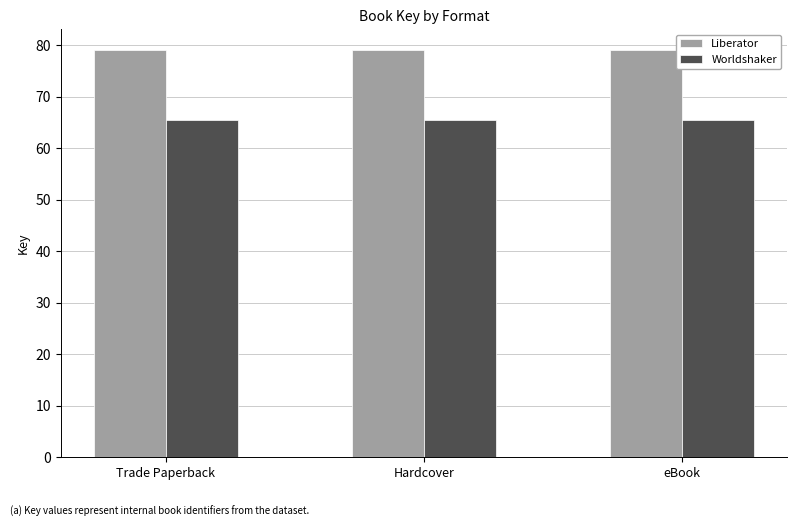

What are all the series names shown in the legend?

Liberator, Worldshaker